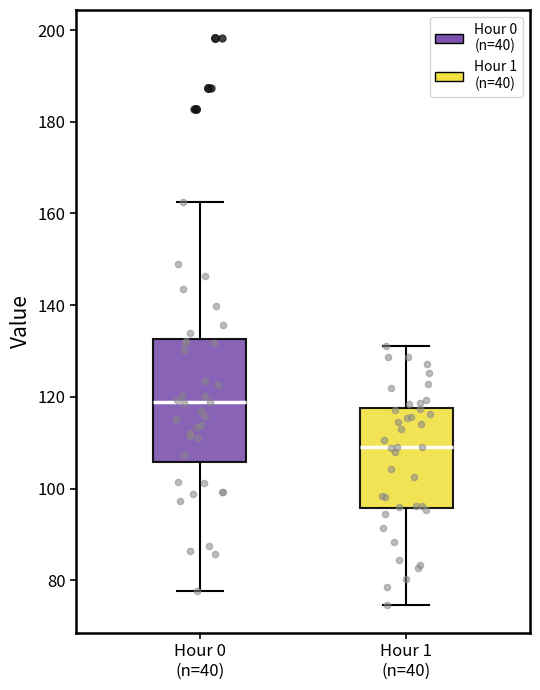

Reading left to right, transcribe this box plot: for each box, give where its median line is, the range the box spans, and where its two whiskers end, as read against the y-axis. The values are not printed on the chart, so give them approximately, as read against the axis.

Hour 0 (n=40): median 118, box 106 to 132, whiskers 78 to 162
Hour 1 (n=40): median 110, box 96 to 118, whiskers 74 to 132